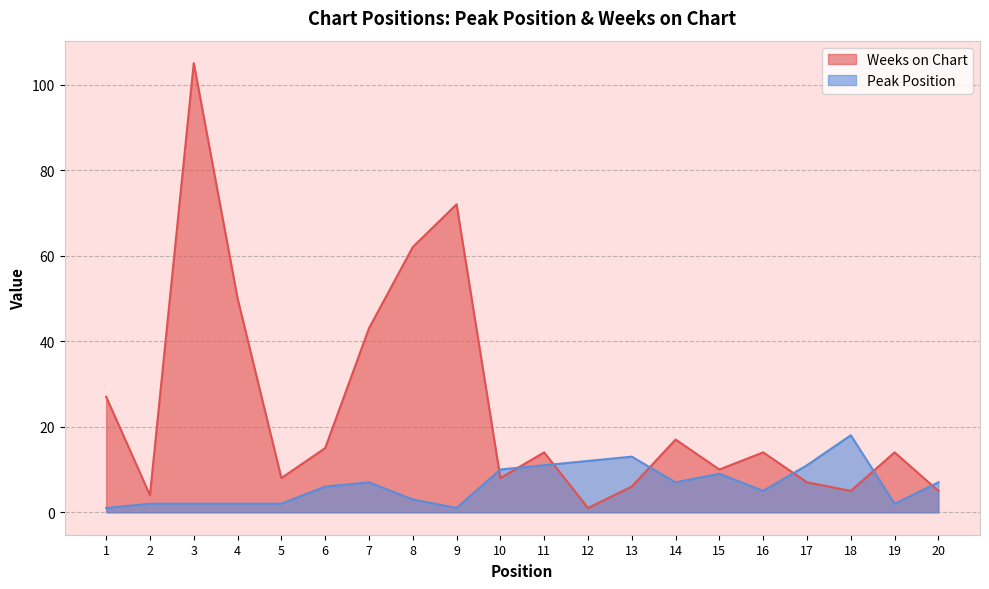

The value of Peak Position at 20 is 7. True or false?

True